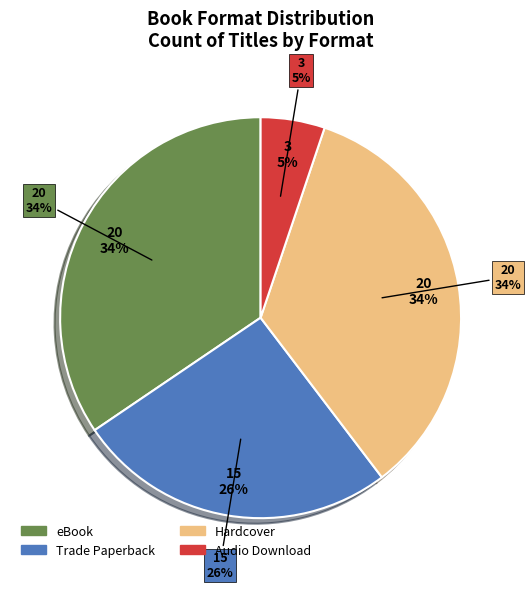

What is the total percentage of Hardcover and Audio Download?

39.0%